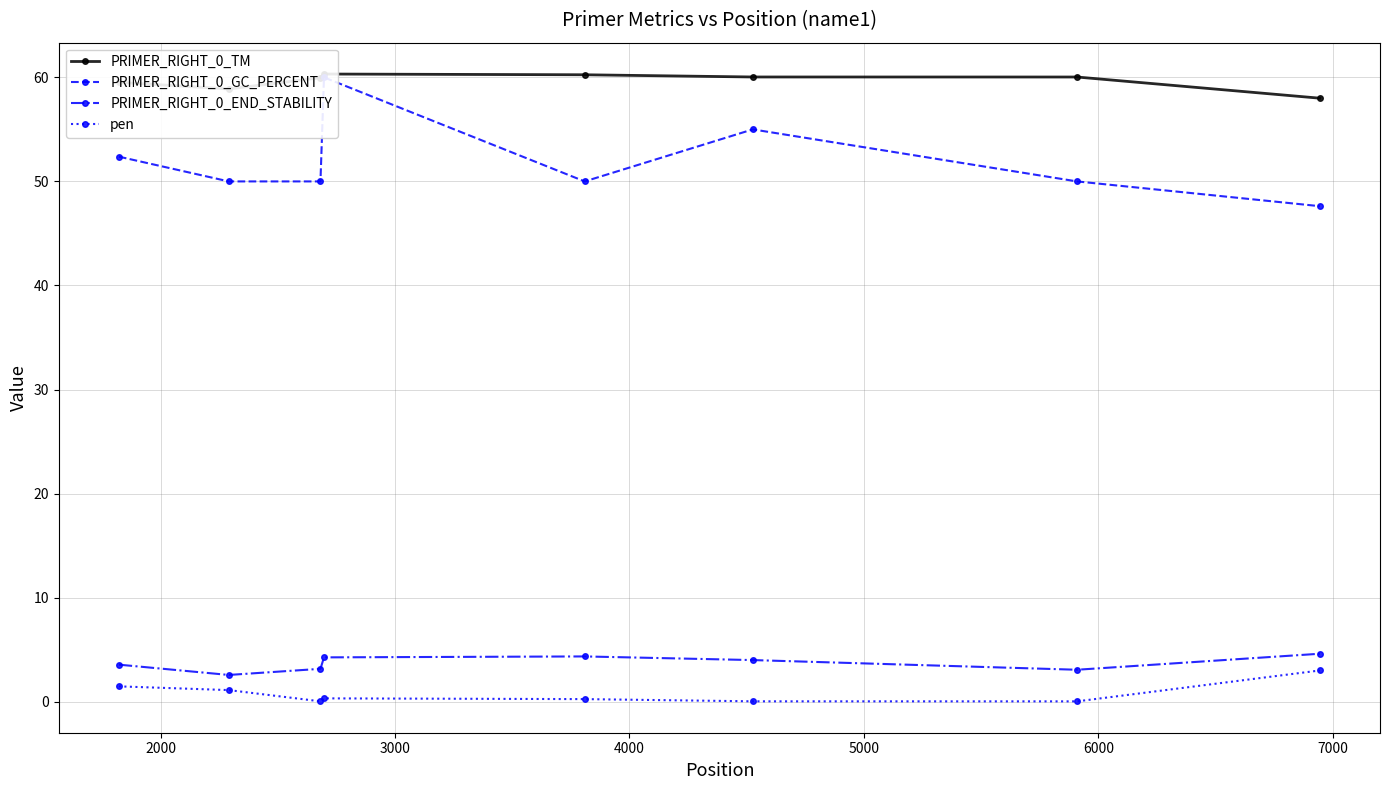

What is the value of the PRIMER_RIGHT_0_END_STABILITY point at the 1st from the left?

3.6